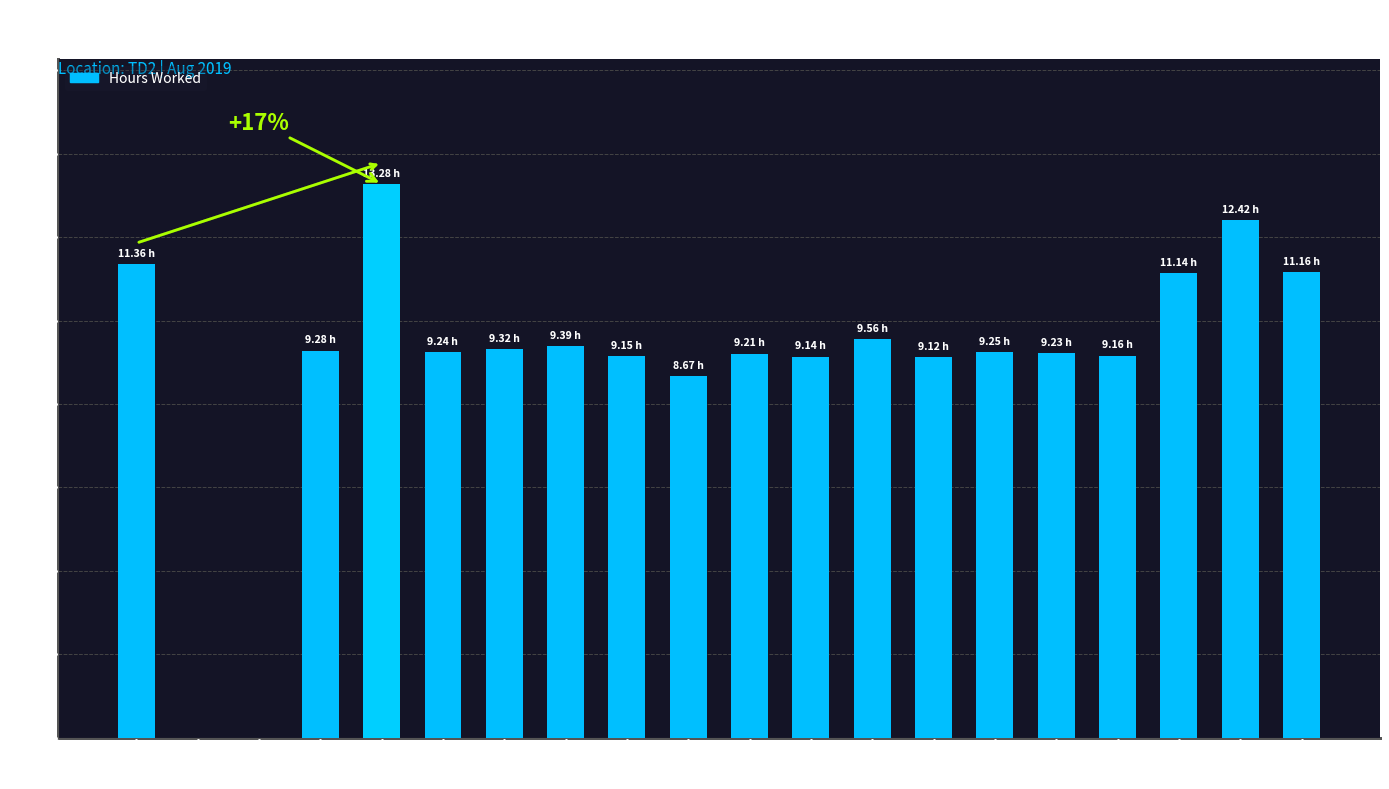

What is the sum of the values at Day 10 and Day 13?

17.9